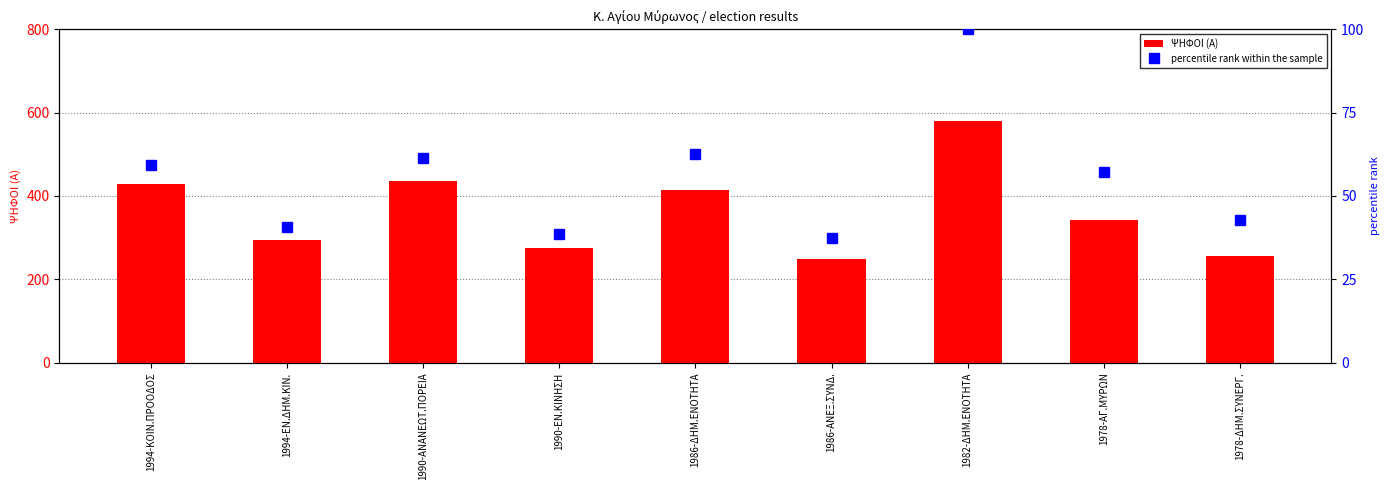

What position from the left is 1994-ΕΝ.ΔΗΜ.ΚΙΝ.?

2